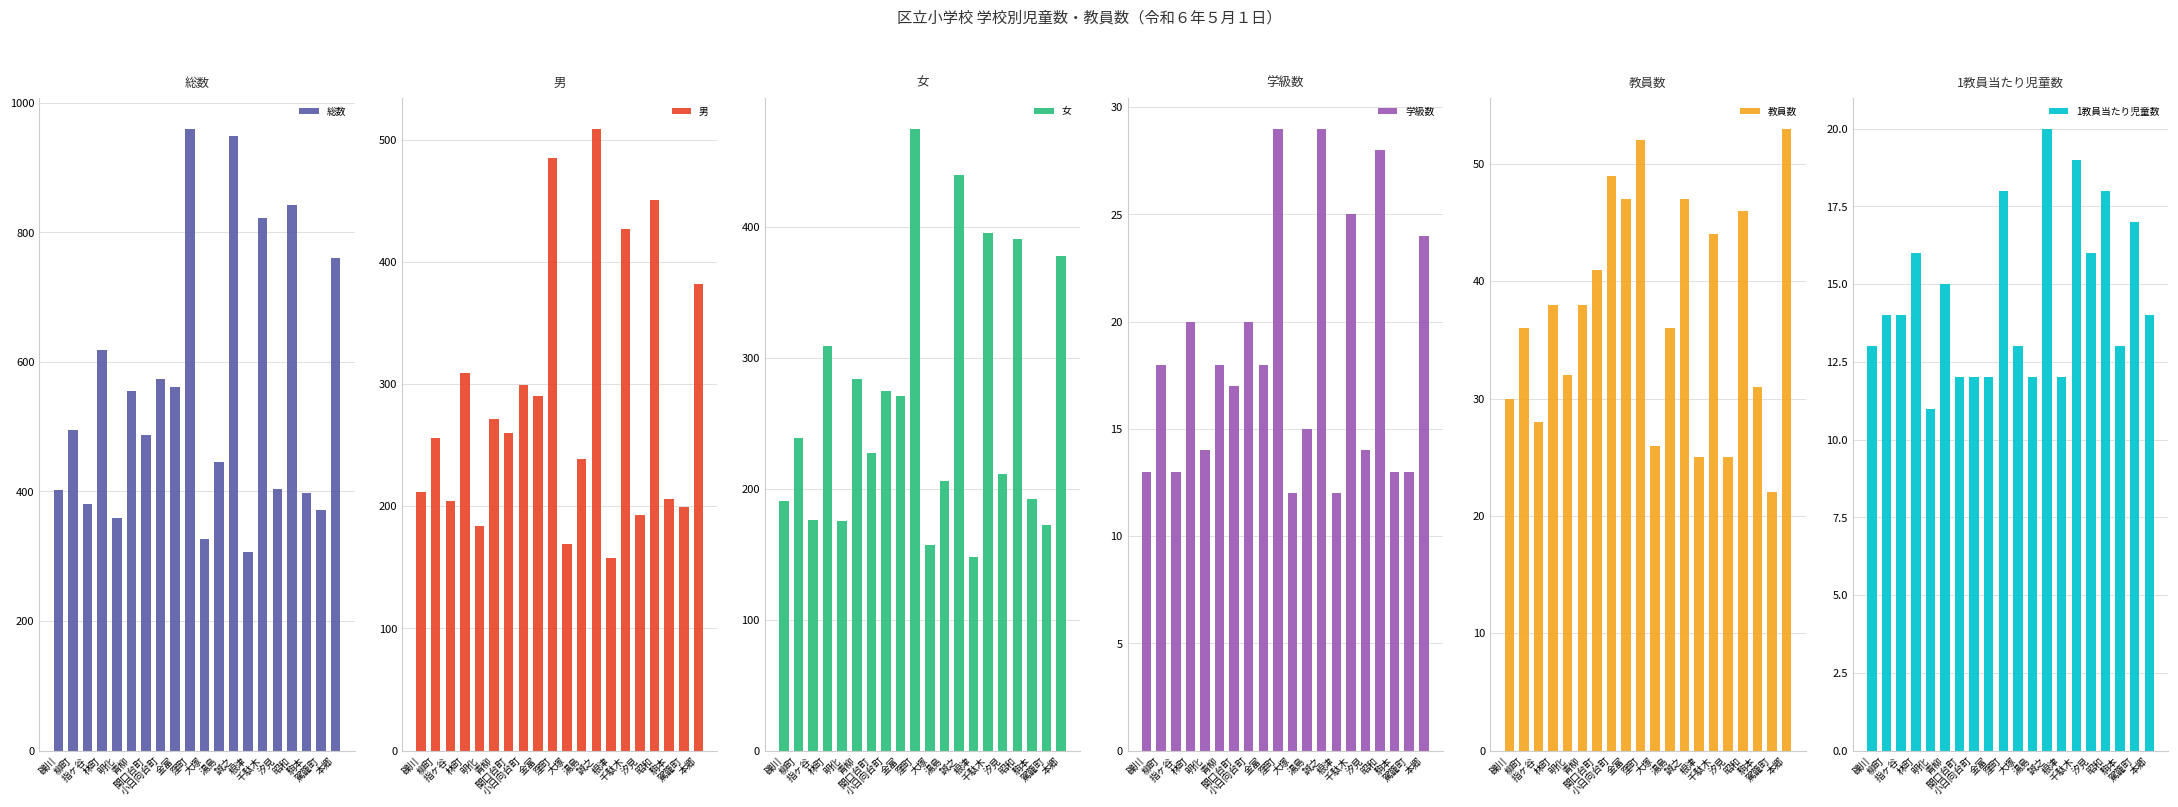

What are all the series names shown in the legend?

総数, 男, 女, 学級数, 教員数, 1教員当たり児童数